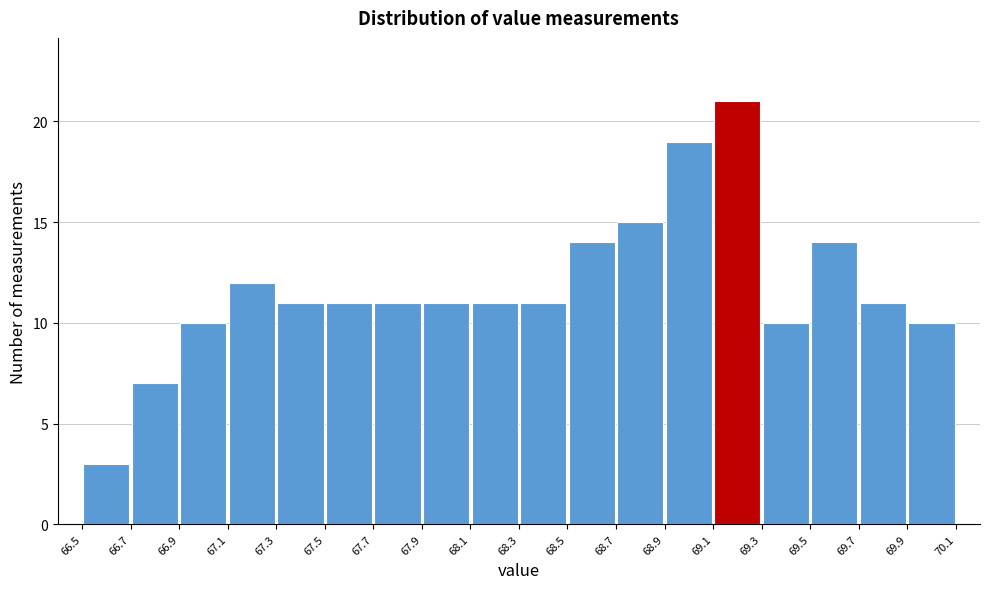

Over which range of the x-axis is the bar tallest?

69.1 to 69.3